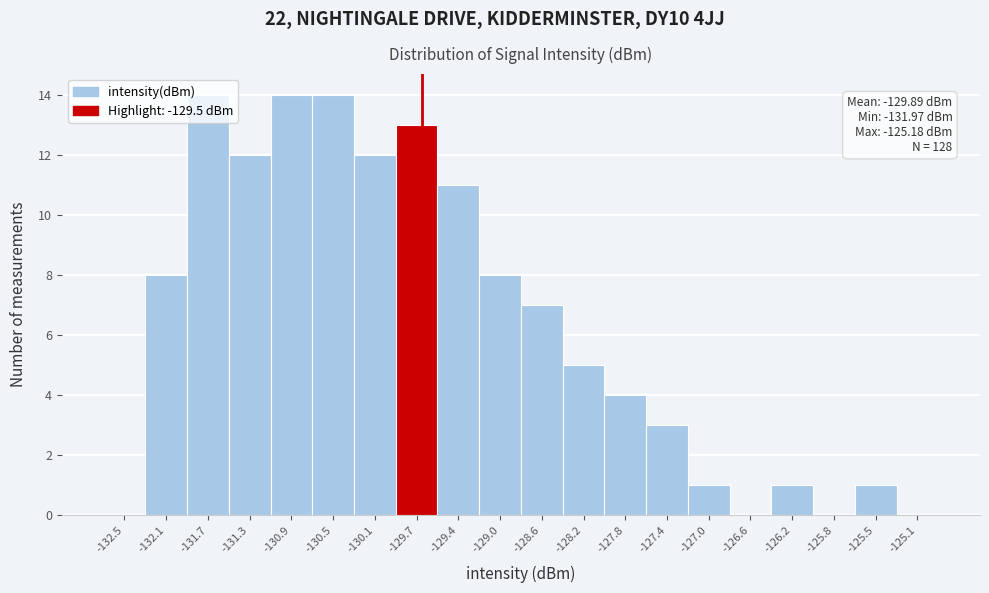

What is the maximum value shown in the chart?

14